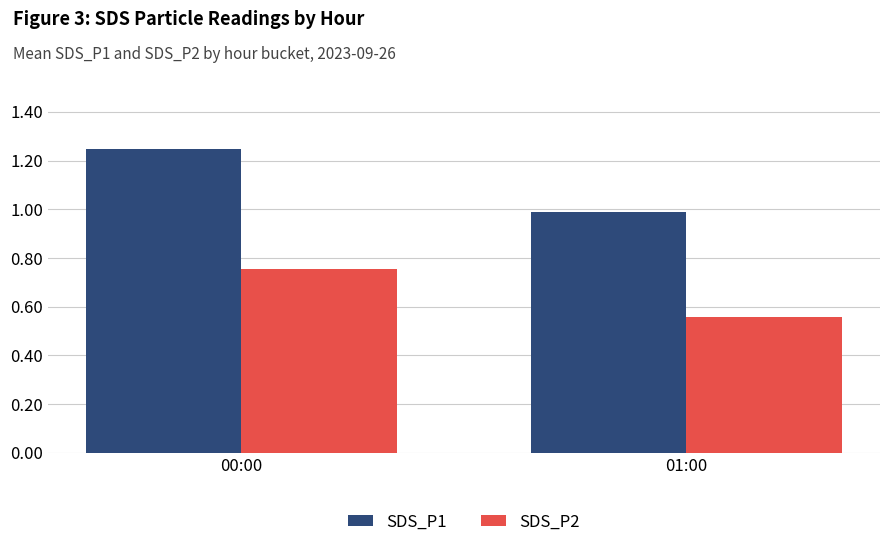

The SDS_P1 series shows 1.0 at 01:00. True or false?

True